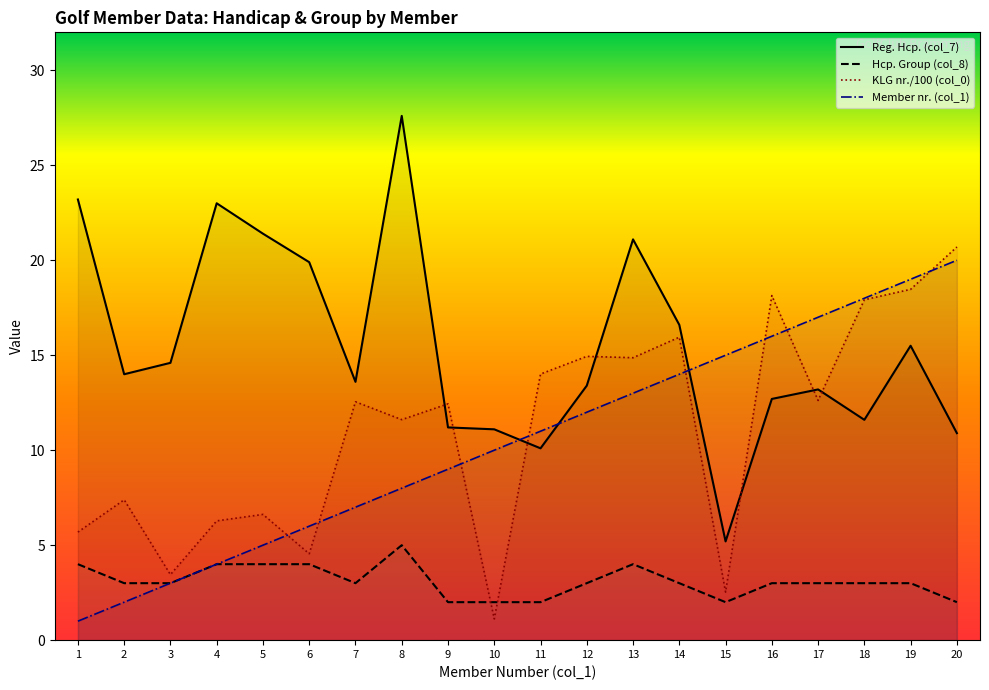

Which series has the widest spread of values?

Reg. Hcp. (col_7)